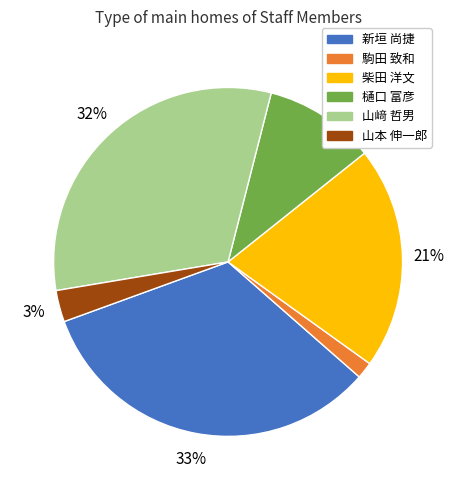

Between 山﨑 哲男 and 新垣 尚捷, which is larger?

新垣 尚捷